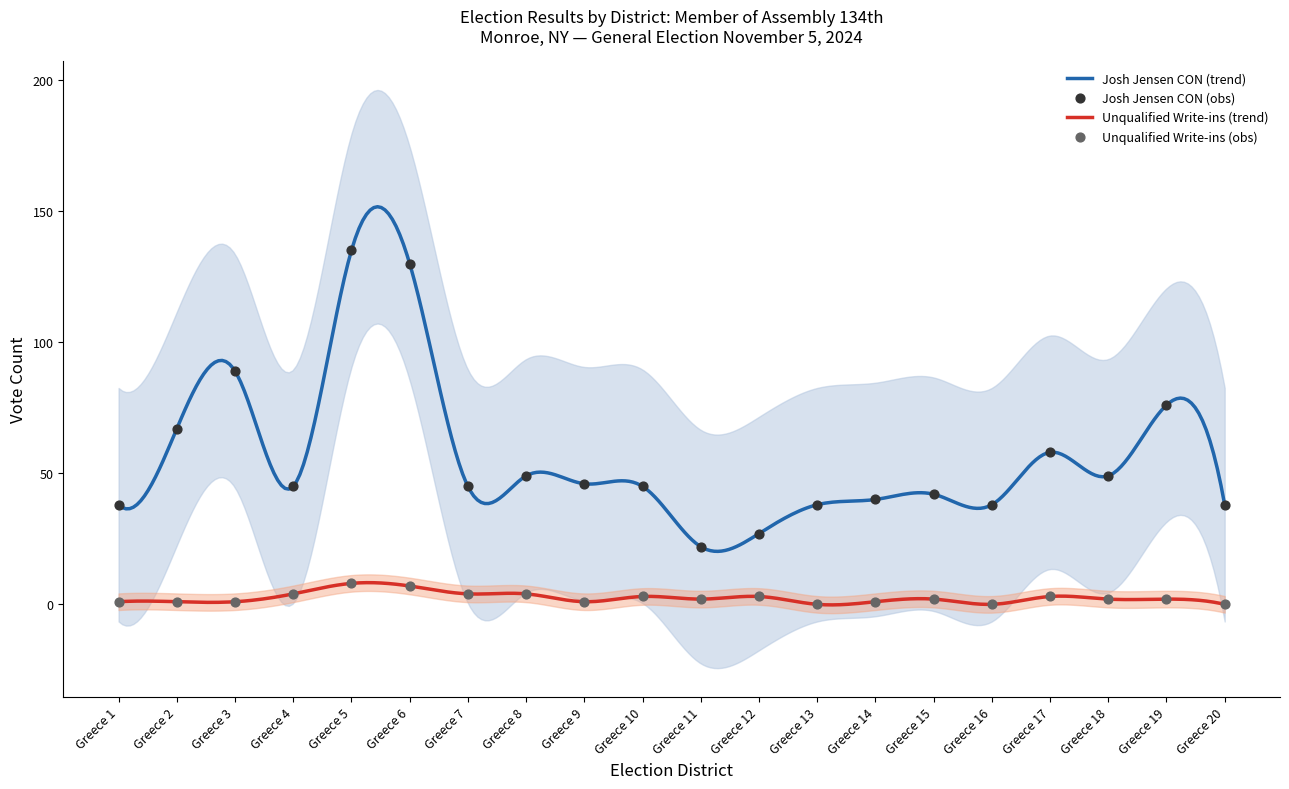

Which series contains the highest Y value?

Josh Jensen CON